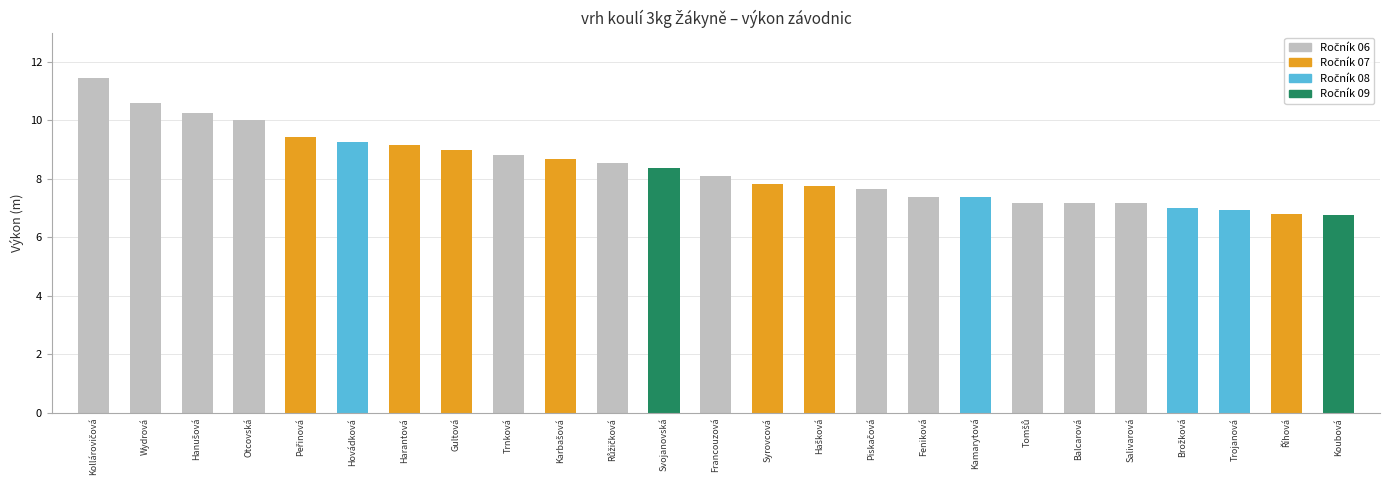

Read the value at Syrovcová.

7.8